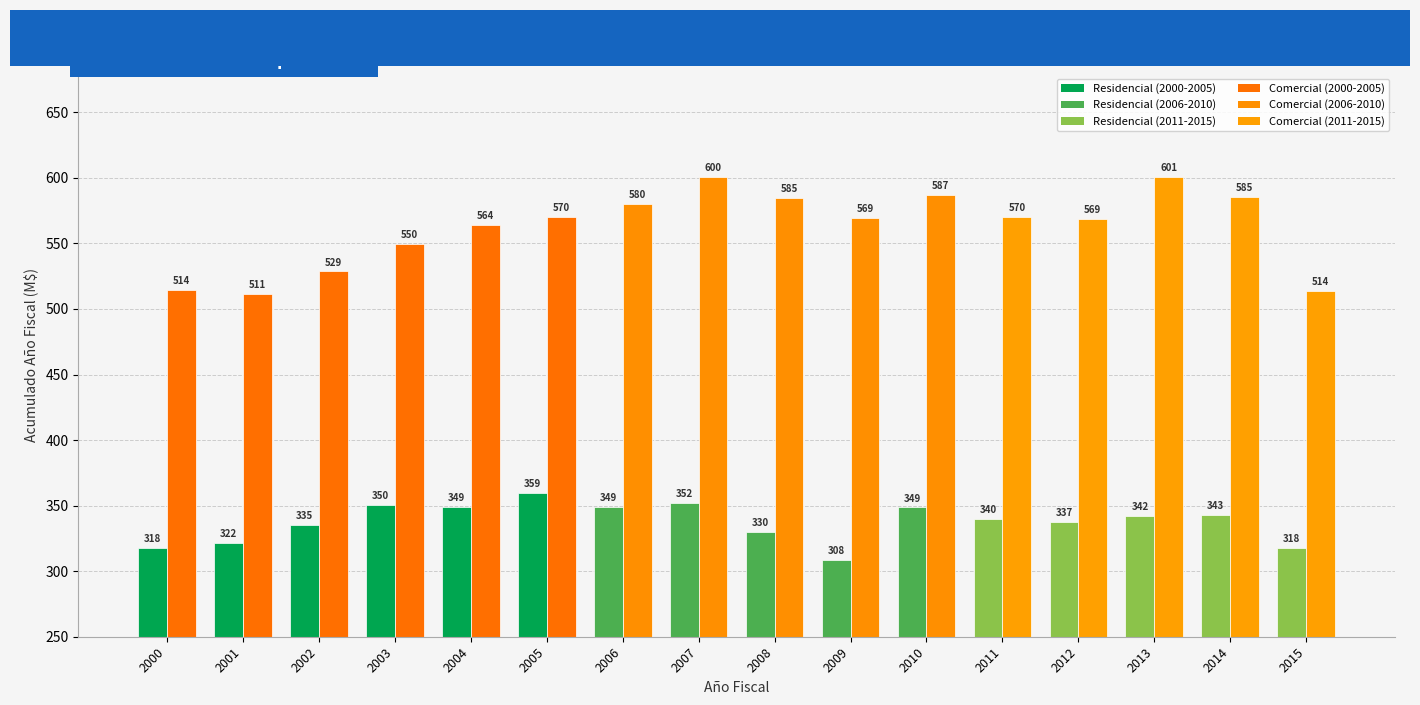

At which category is the sum across all series the highest?

2007